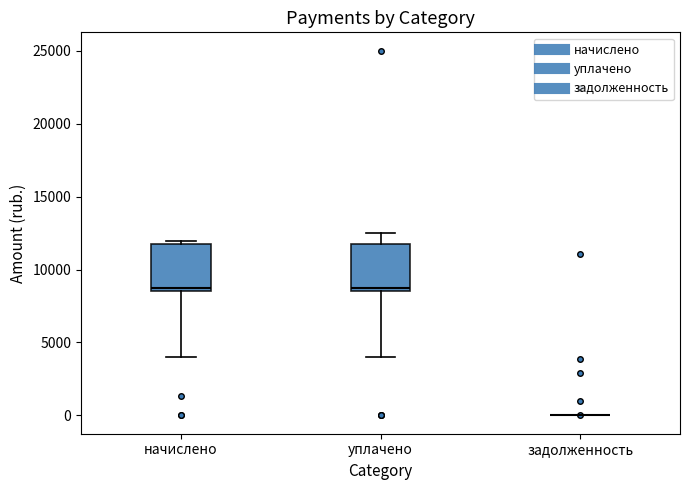

Reading left to right, transcribe this box plot: for each box, give where its median line is, the range the box spans, and where its two whiskers end, as read against the y-axis. The values are not printed on the chart, so give them approximately, as read against the axis.

начислено: median 8500 (just above the box's lower edge), box 8500 to 11500, whiskers 4000 to 12000
уплачено: median 8500 (just above the box's lower edge), box 8500 to 12000, whiskers 4000 to 12500
задолженность: box collapsed to a line at 0, whiskers 0 to 0